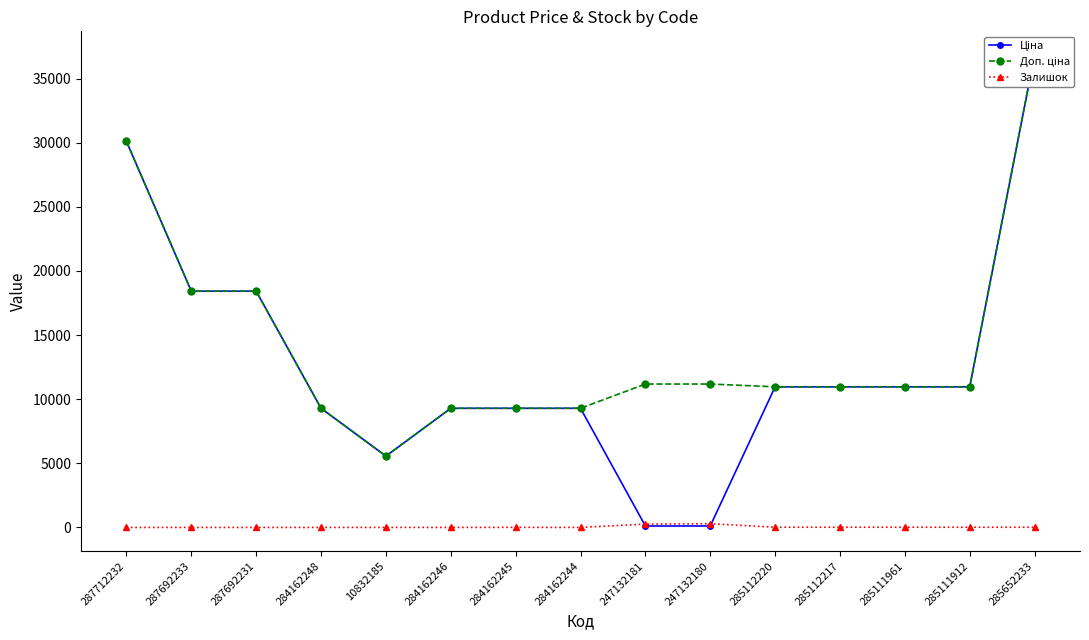

What is the difference between the maximum and minimum values in the Доп. ціна series?

31281.4